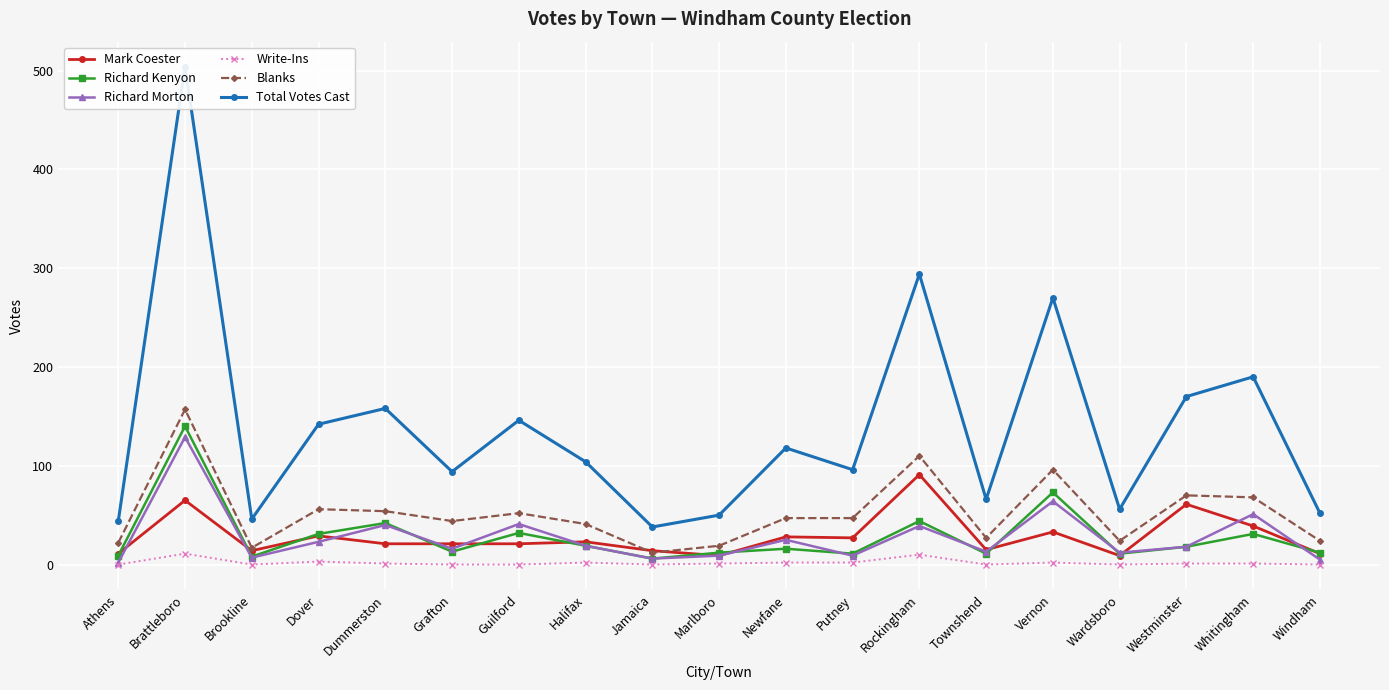

Which series has the largest total across all categories?

Total Votes Cast